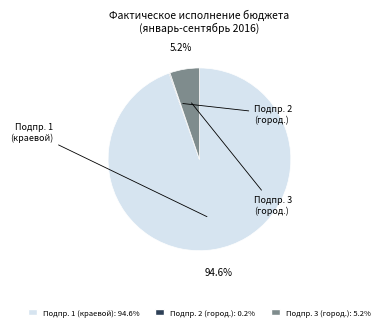

Is there any slice that represents more than half of the pie?

Yes